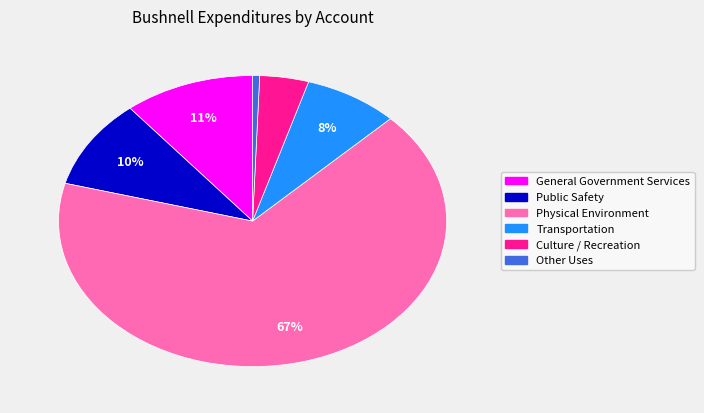

Between Physical Environment and General Government Services, which is larger?

Physical Environment